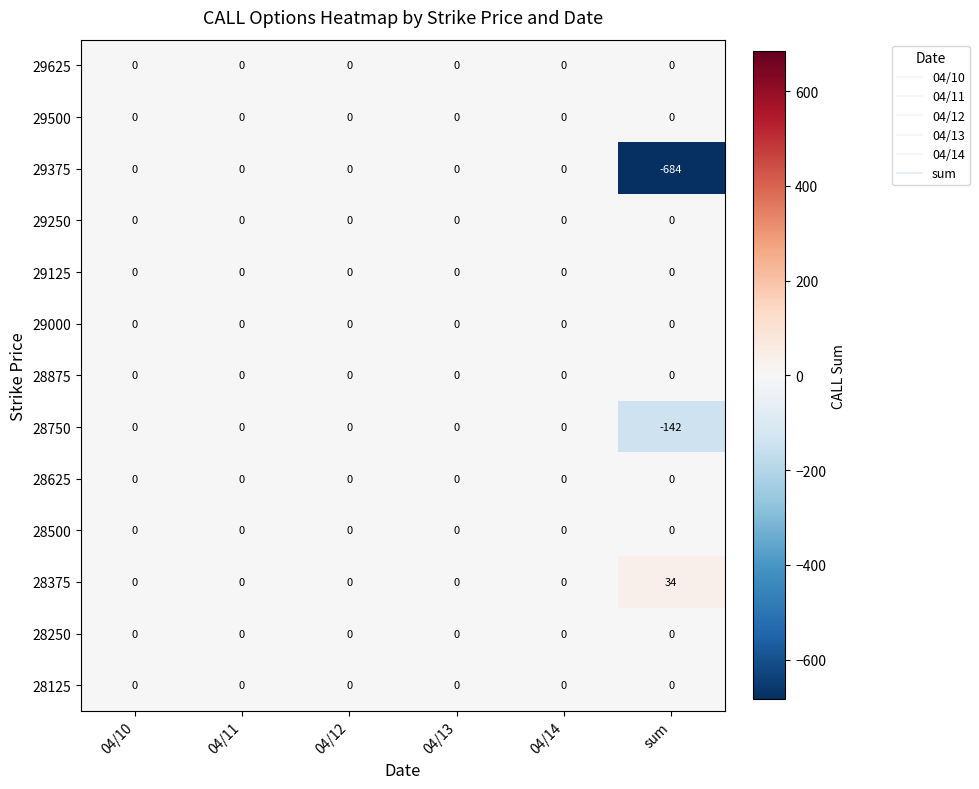

The 28750 series shows 0 at 04/13. True or false?

True